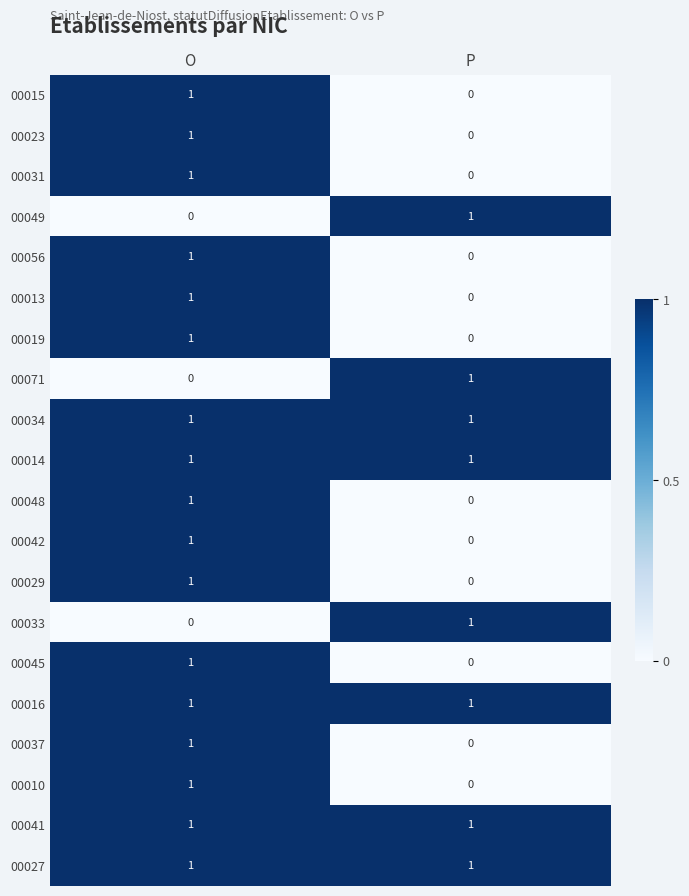

How many distinct data groups are displayed?

20